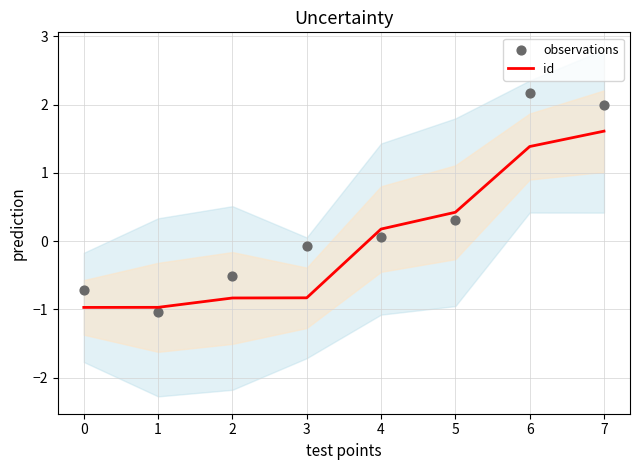

Which series has the largest total across all categories?

observations